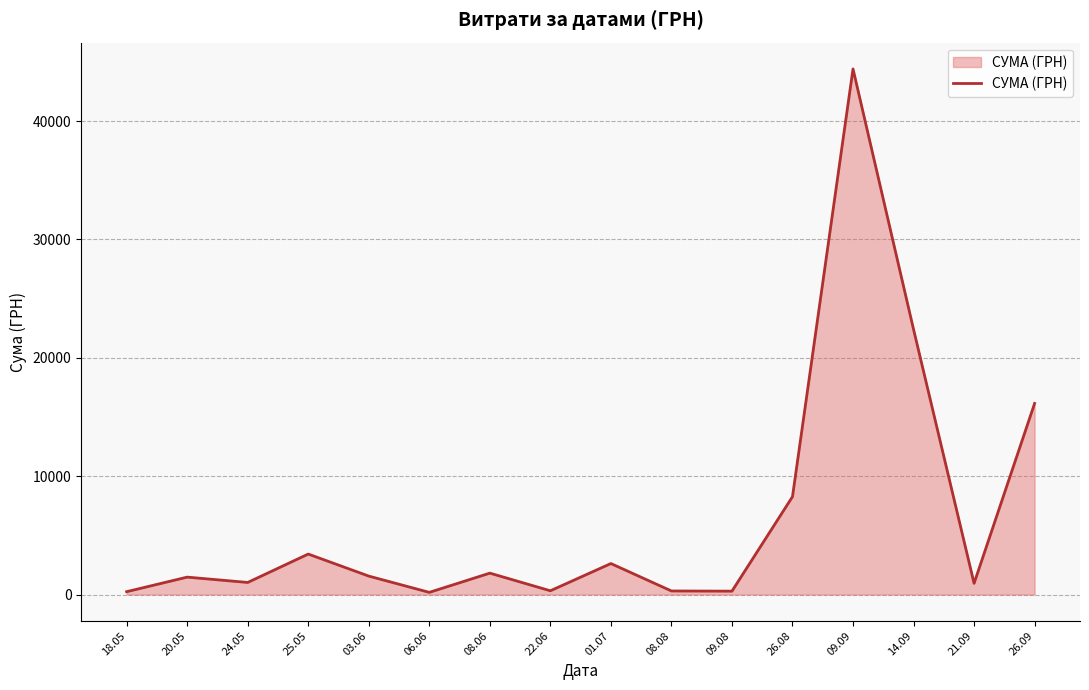

What is the maximum value shown in the chart?

44400.2